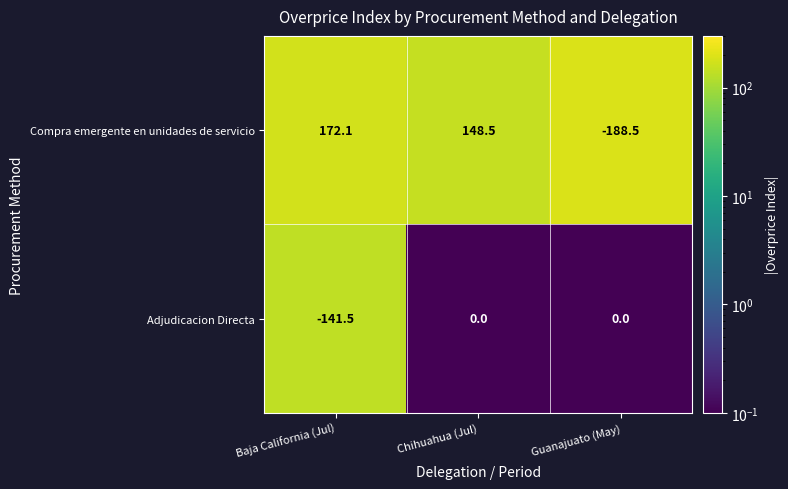

Which series has the largest total across all categories?

Compra emergente en unidades de servicio